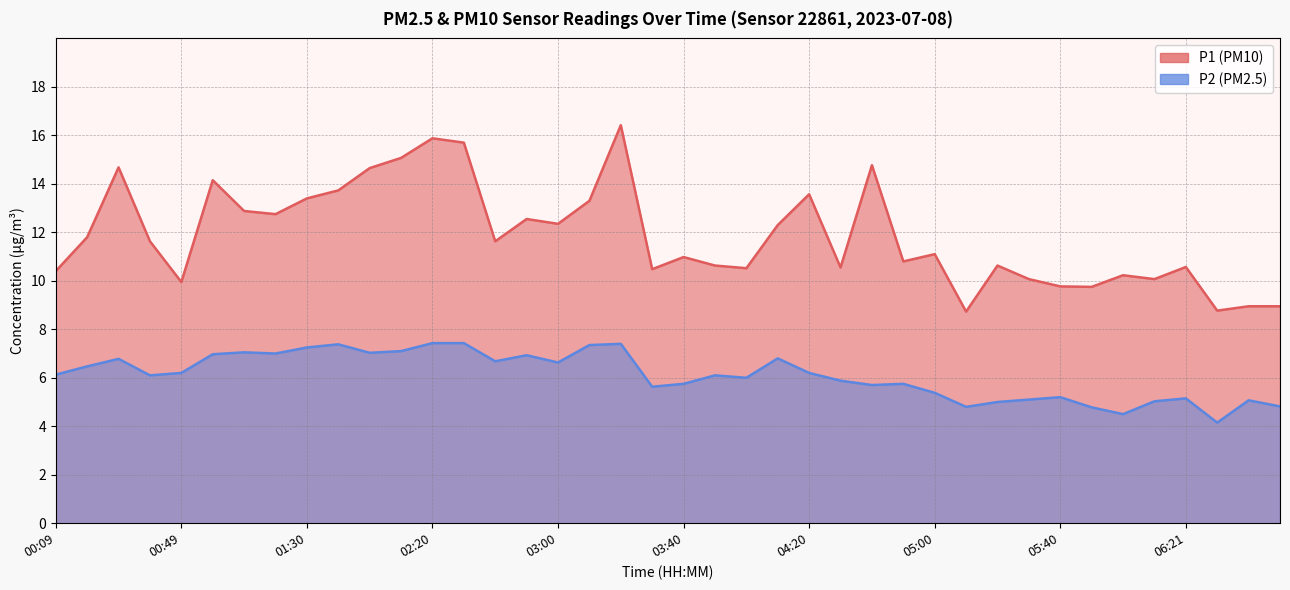

How many lines are shown in the chart?

2